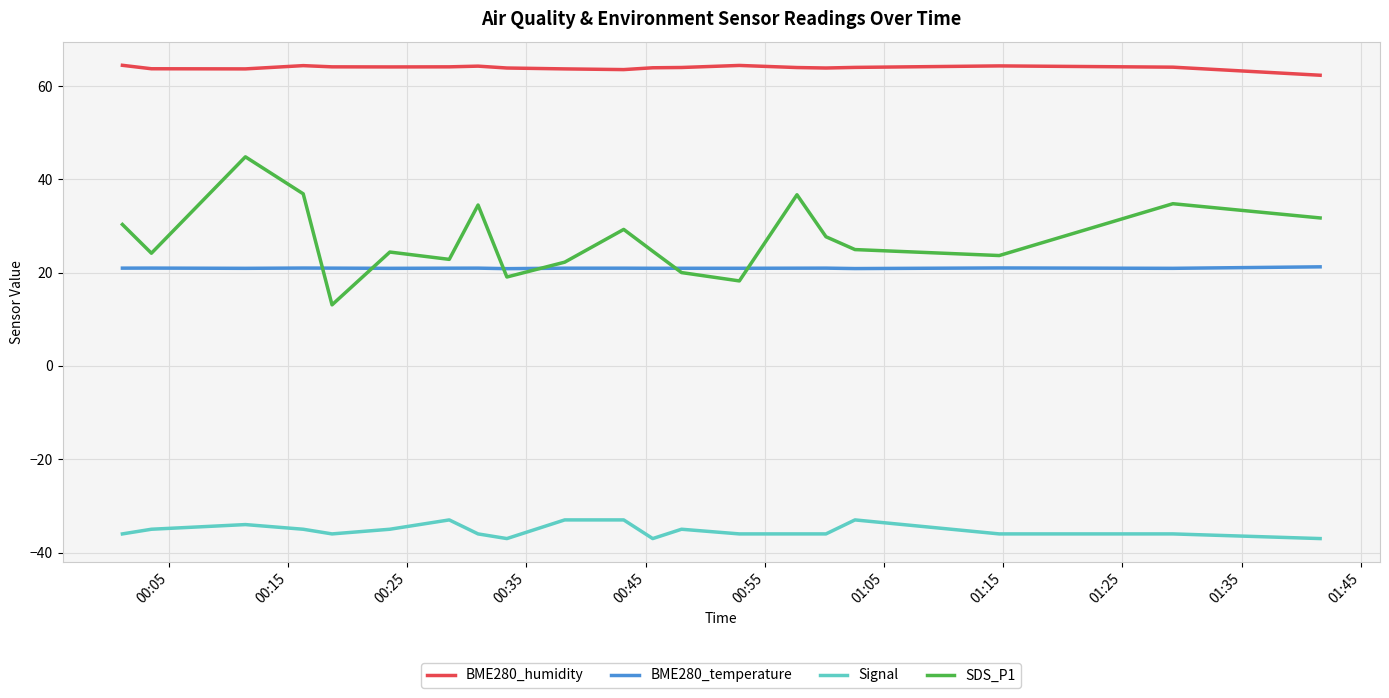

Is this an area chart (filled region under the line)?

No